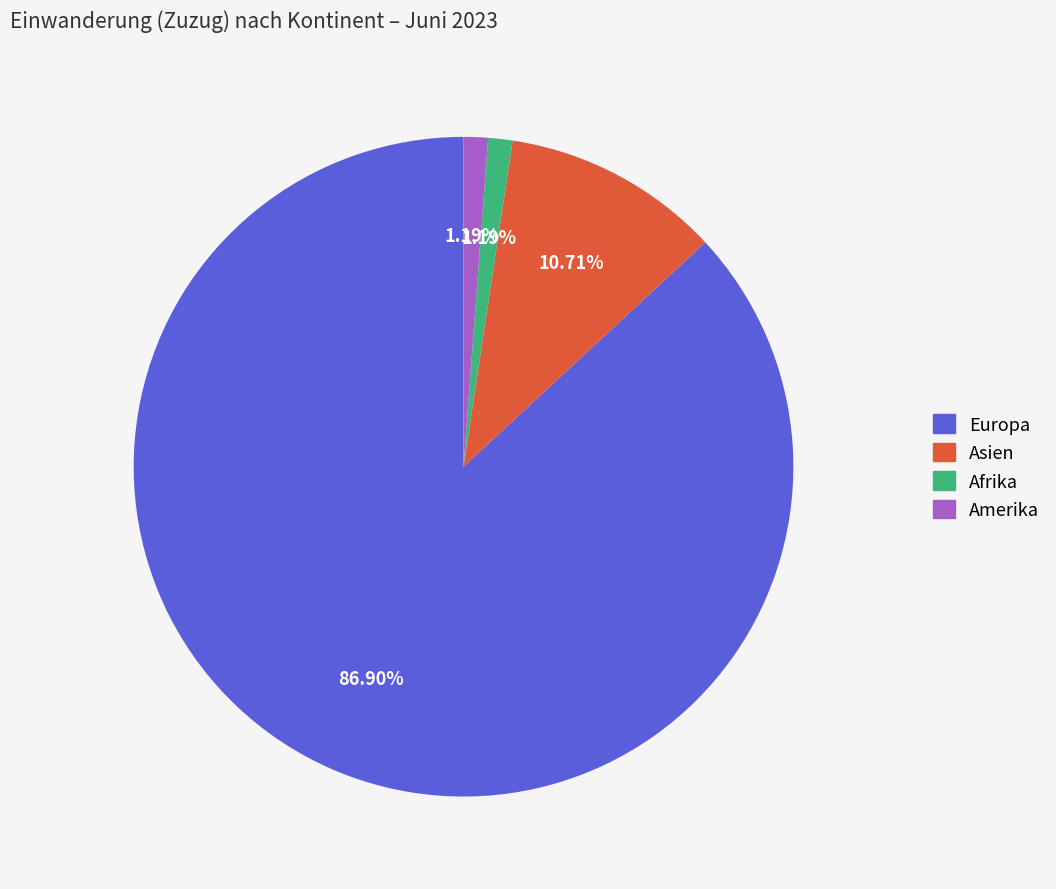

Is there any slice that represents more than half of the pie?

Yes